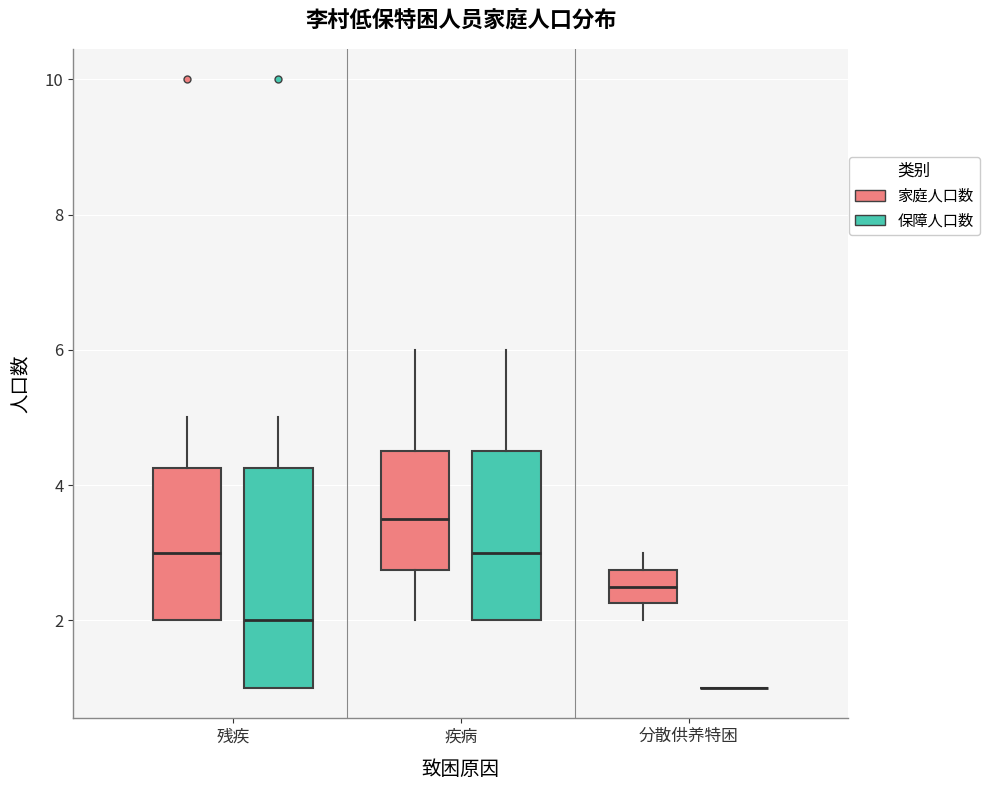

Reading left to right, read every box against the y-axis: the position of its median line, the range the box covers, and the ends of its whiskers. The values are not printed on the chart, so give them approximately, as read against the axis.

残疾 (家庭人口数): median 3.0, box 2.0 to 4.2, whiskers 2.0 to 5.0
残疾 (保障人口数): median 2.0, box 1.0 to 4.2, whiskers 1.0 to 5.0
疾病 (家庭人口数): median 3.6, box 2.8 to 4.6, whiskers 2.0 to 6.0
疾病 (保障人口数): median 3.0, box 2.0 to 4.6, whiskers 2.0 to 6.0
分散供养特困 (家庭人口数): median 2.6, box 2.2 to 2.8, whiskers 2.0 to 3.0
分散供养特困 (保障人口数): box collapsed to a line at 1.0, whiskers 1.0 to 1.0